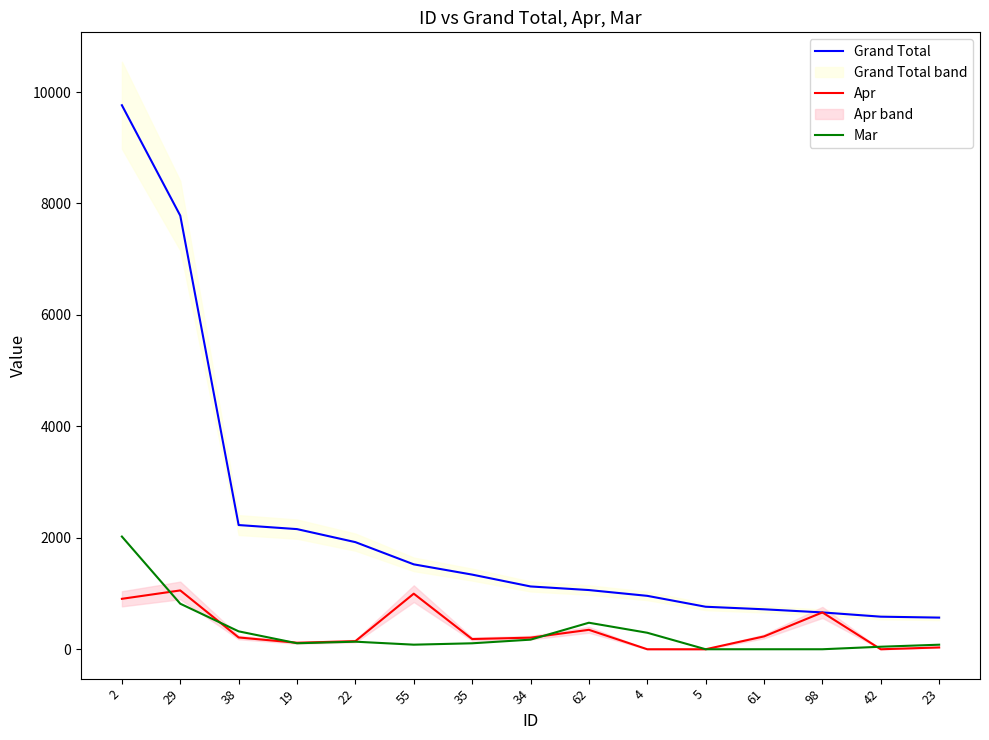

The Grand Total series shows 958.6 at 4. True or false?

True